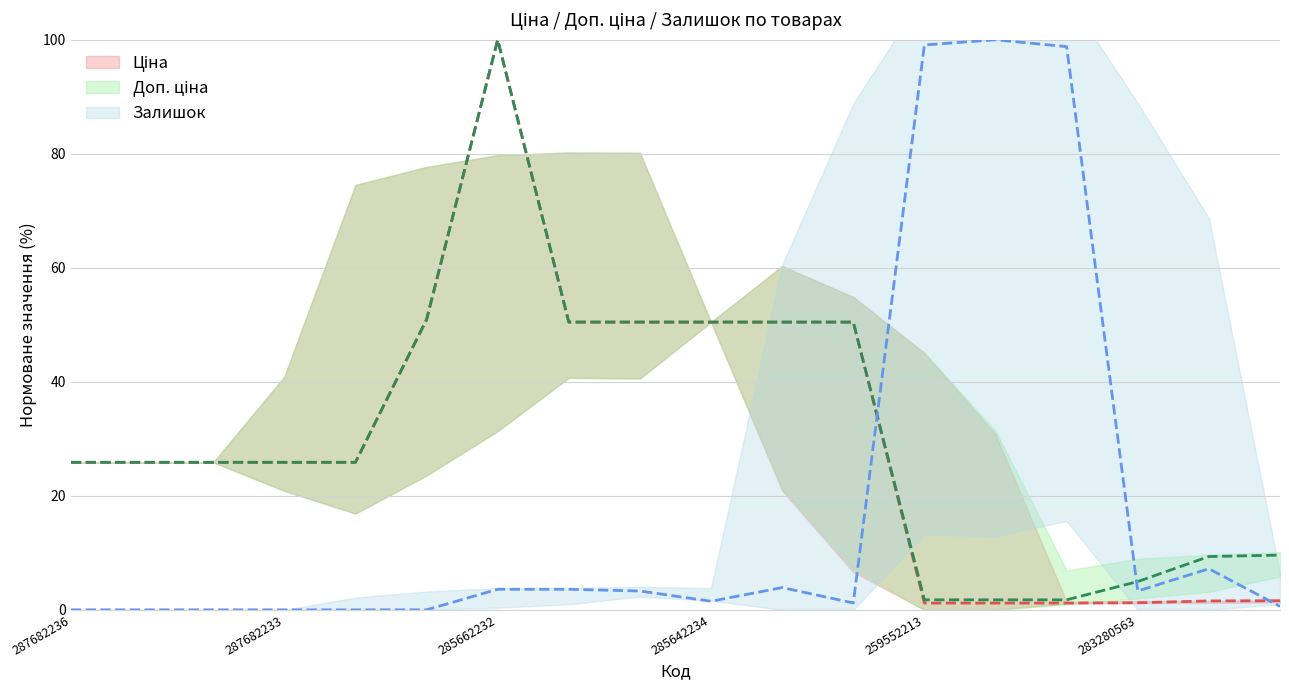

What is the spread (max minus min) of values at 283451953?

9.0